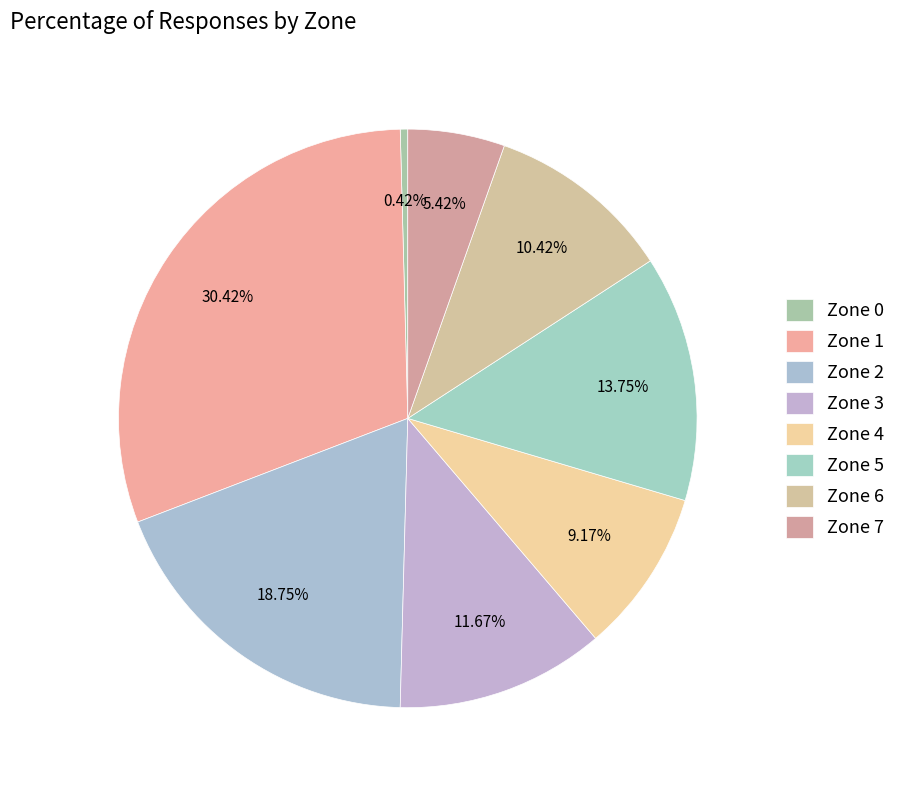

Count the number of slices in the pie.

8